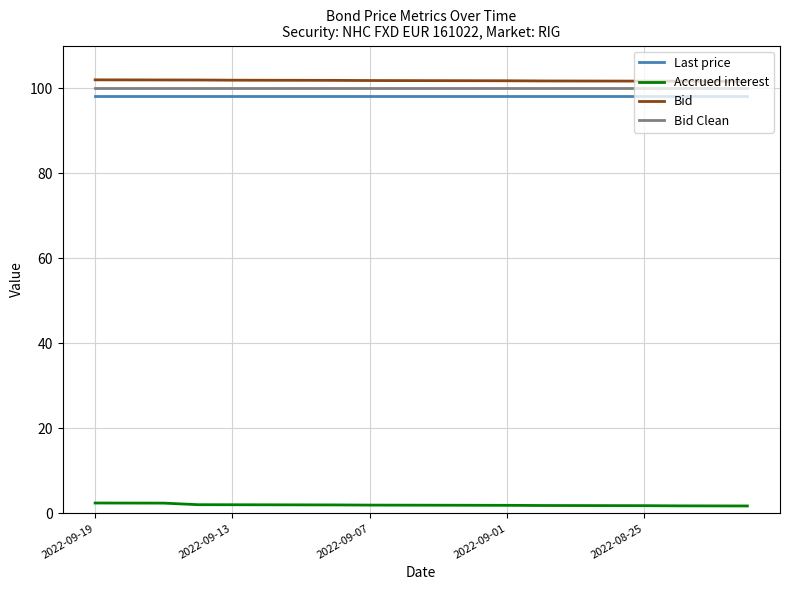

What is the highest value of the Last price series?

98.2